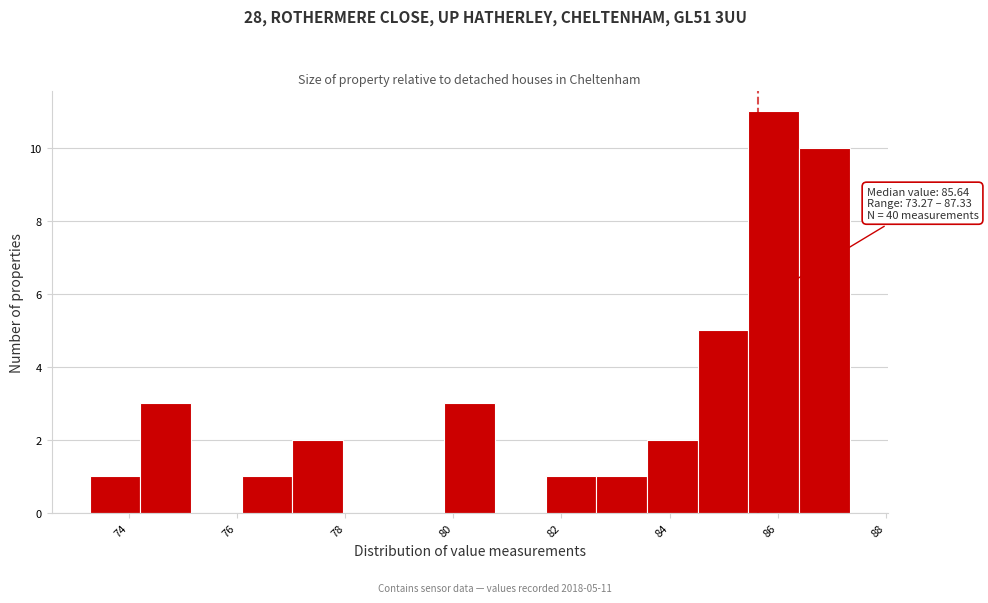

Over which range of the x-axis is the bar tallest?

85.4 to 86.4